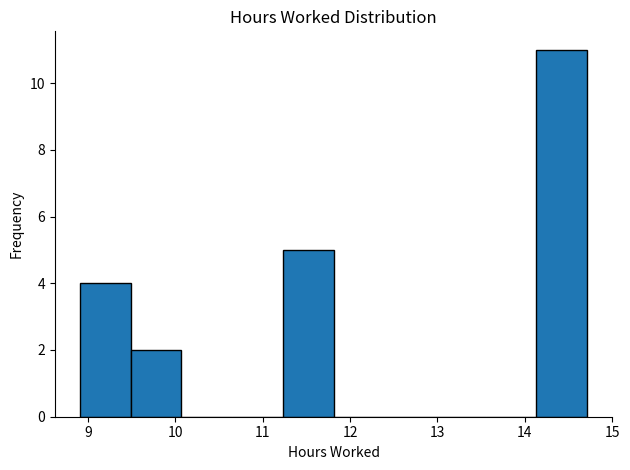

Reading left to right, list every bar in this chart as the range it spans on the x-axis followed by its height. Neither the bar edges nor the heights are printed on the chart, so give them approximately, as read against the axes.

8.91 to 9.49: 4
9.49 to 10.07: 2
10.07 to 10.65: 0
10.65 to 11.23: 0
11.23 to 11.81: 5
11.81 to 12.39: 0
12.39 to 12.97: 0
12.97 to 13.55: 0
13.55 to 14.13: 0
14.13 to 14.71: 11